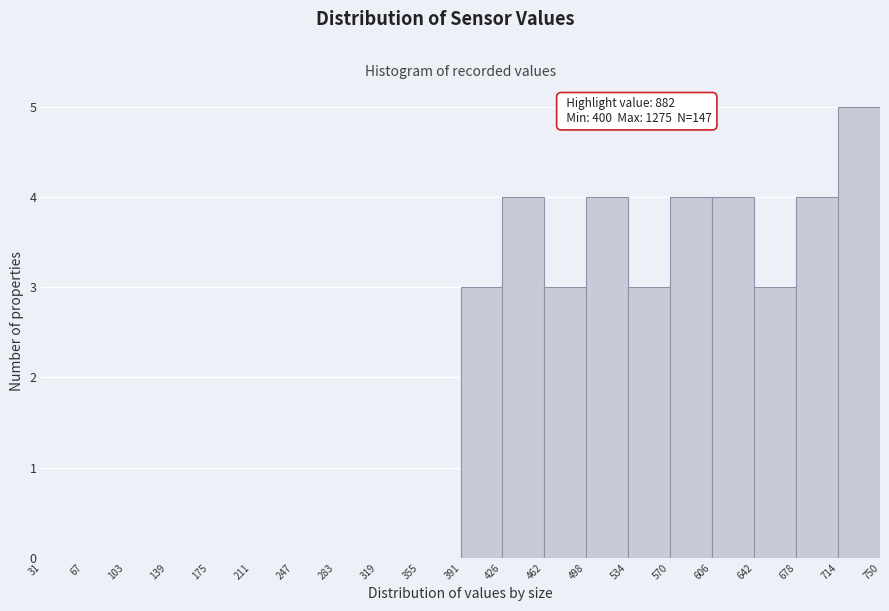

Over which range of the x-axis is the bar tallest?

714 to 750